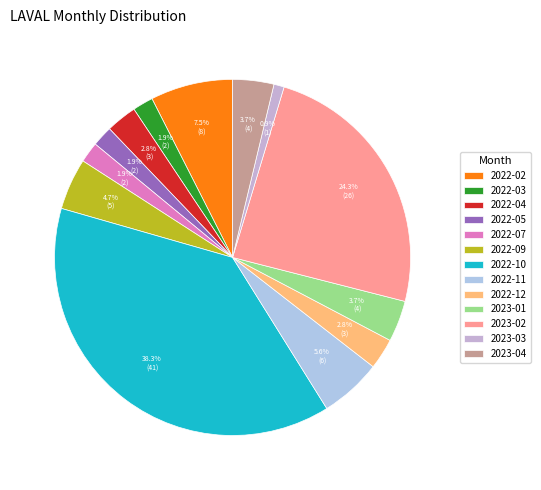

Count the number of slices in the pie.

13